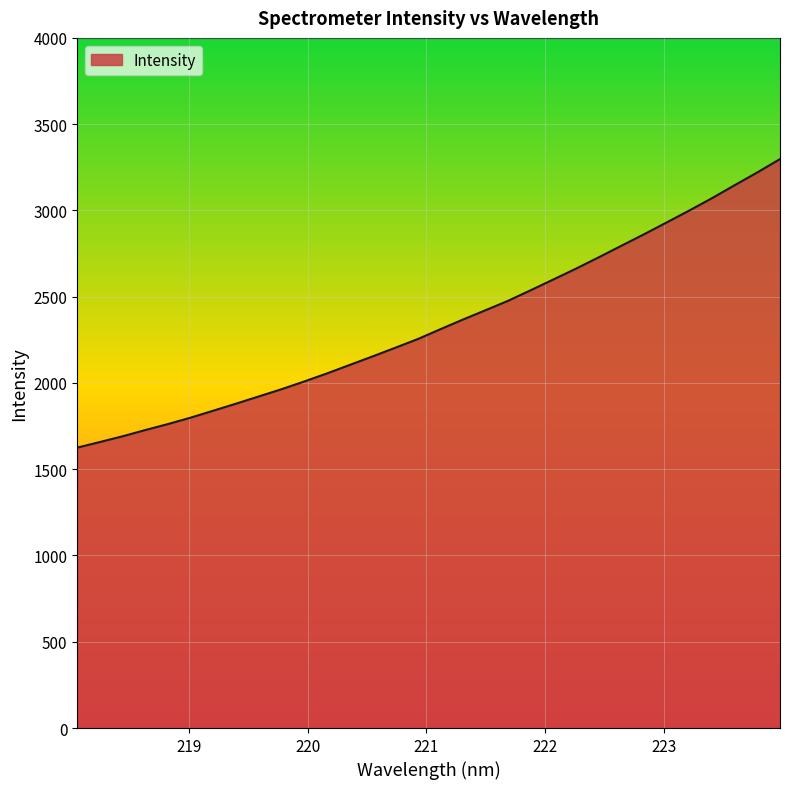

How many values are below 2311?

16